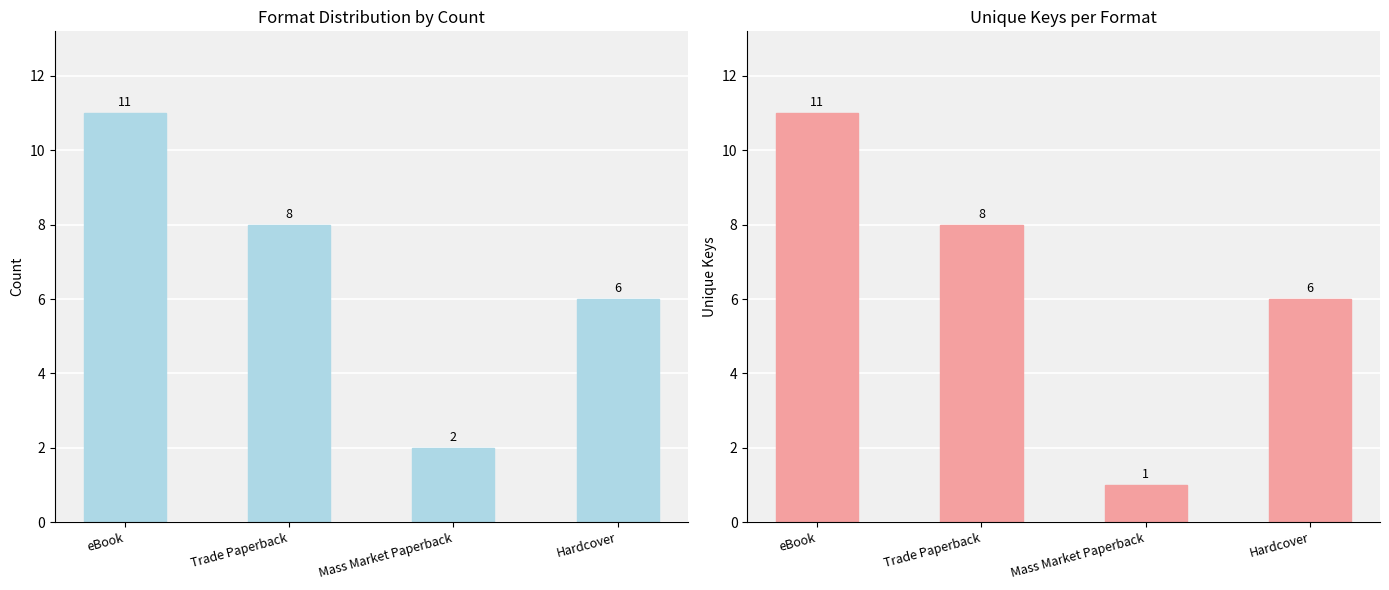

How many data points in Count are above 8?

1